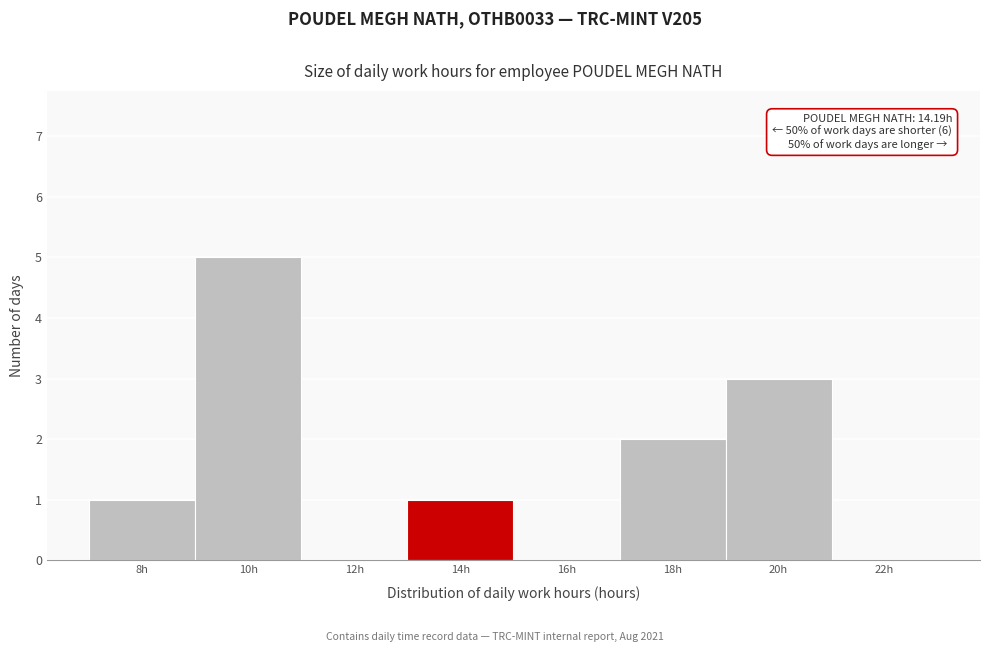

Reading left to right, transcribe all the data shown in this chart.

8h=1	10h=5	12h=0	14h=1	16h=0	18h=2	20h=3	22h=0